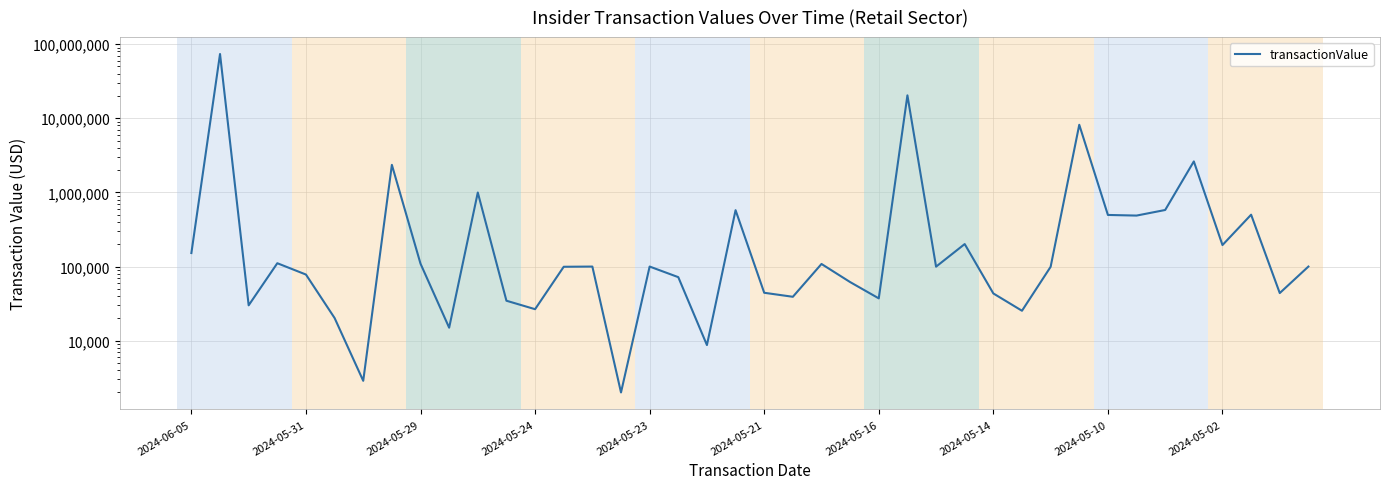

Which has a higher value, 2024-05-21 or 2024-06-05?

2024-06-05